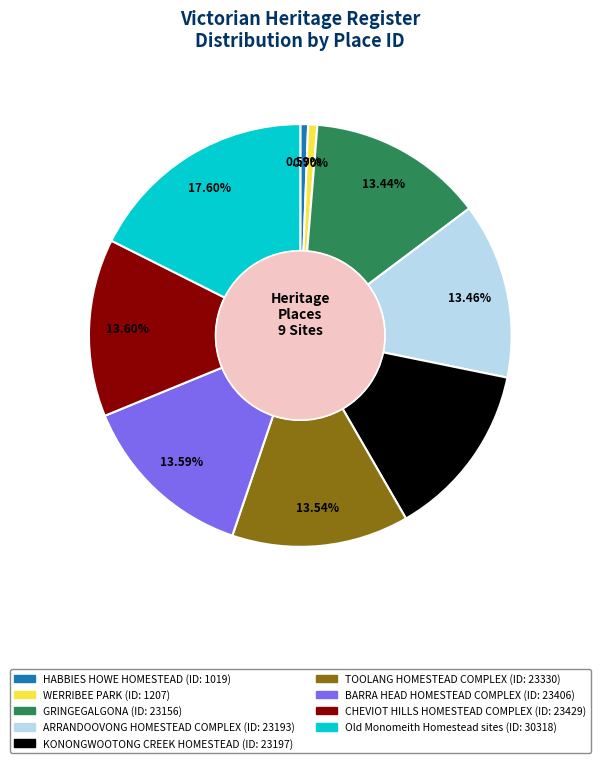

What percentage is the WERRIBEE PARK slice, to the nearest percent?

1%